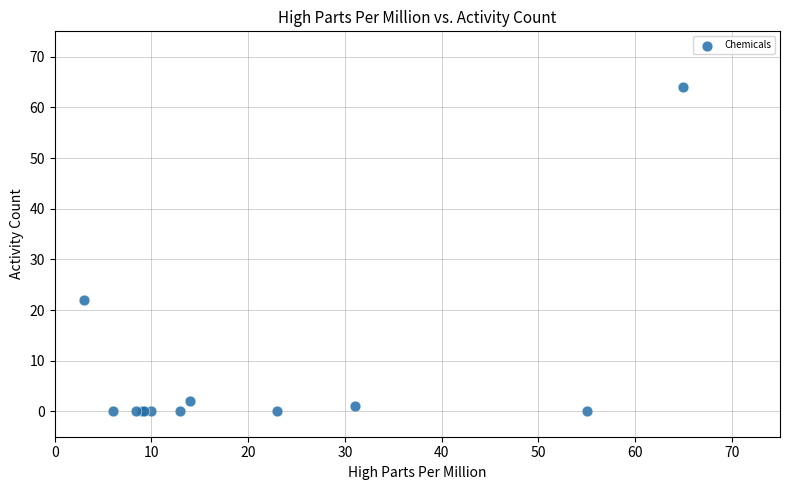

What Y value in the scatter plot is closest to 32?

22